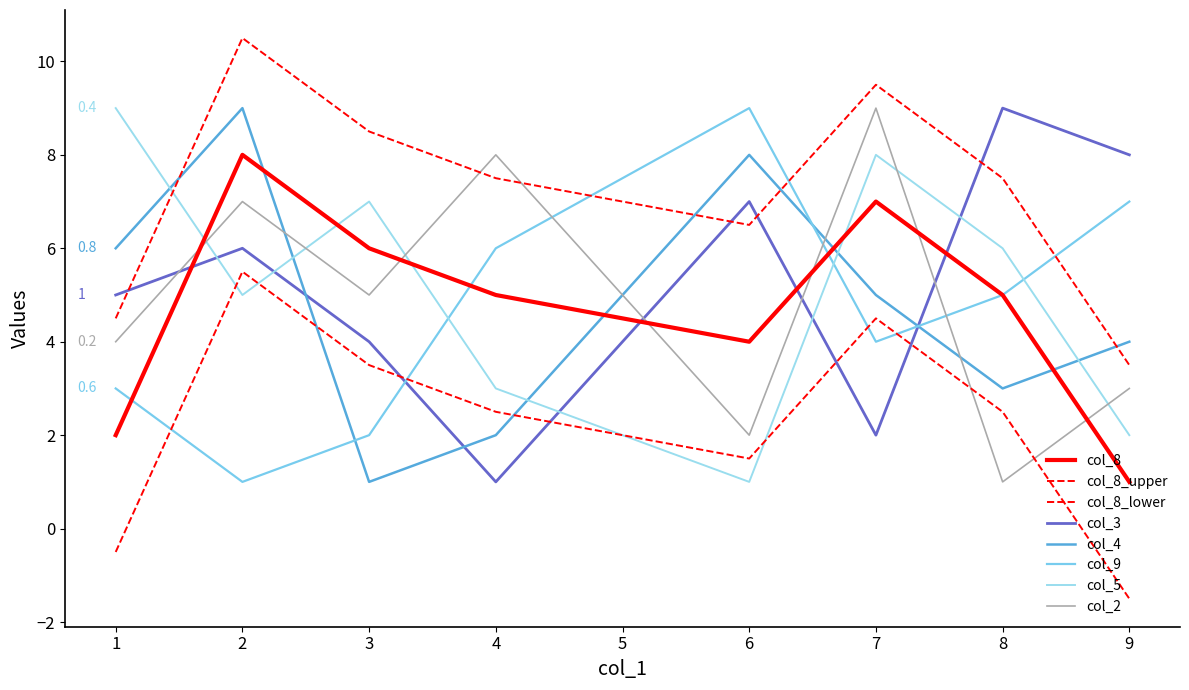

How many lines are shown in the chart?

8